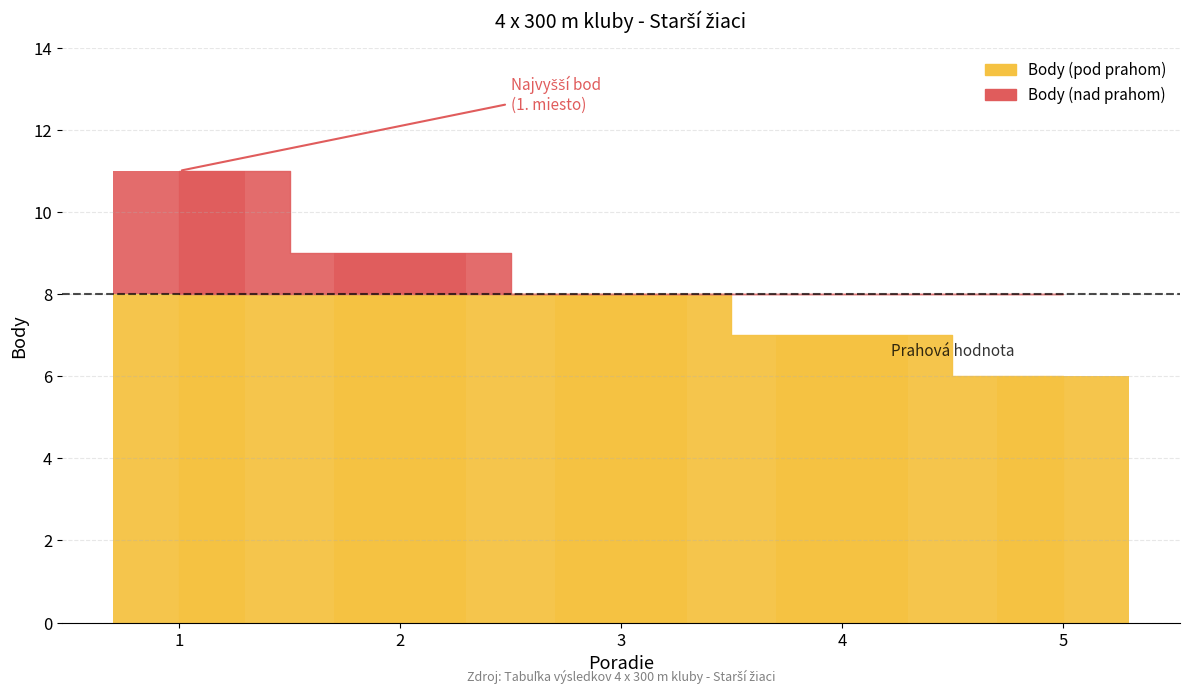

What is the change in value from 3 to 5?

-2